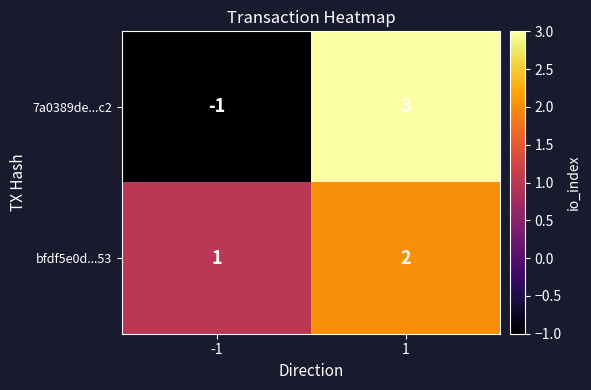

What is the total value across all series at 1?

5